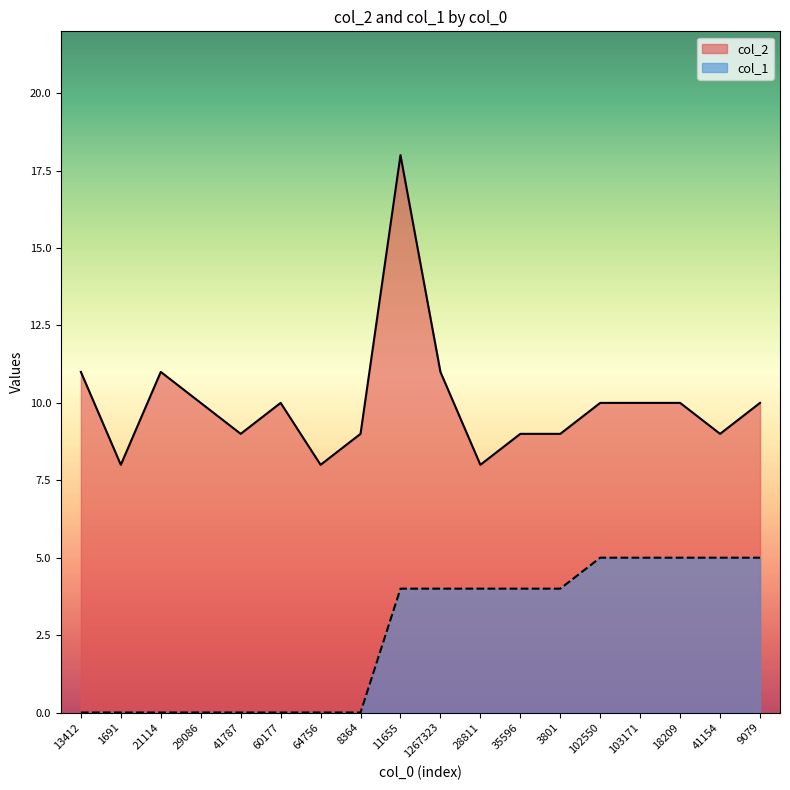

The col_1 series shows 2 at 35596. True or false?

False